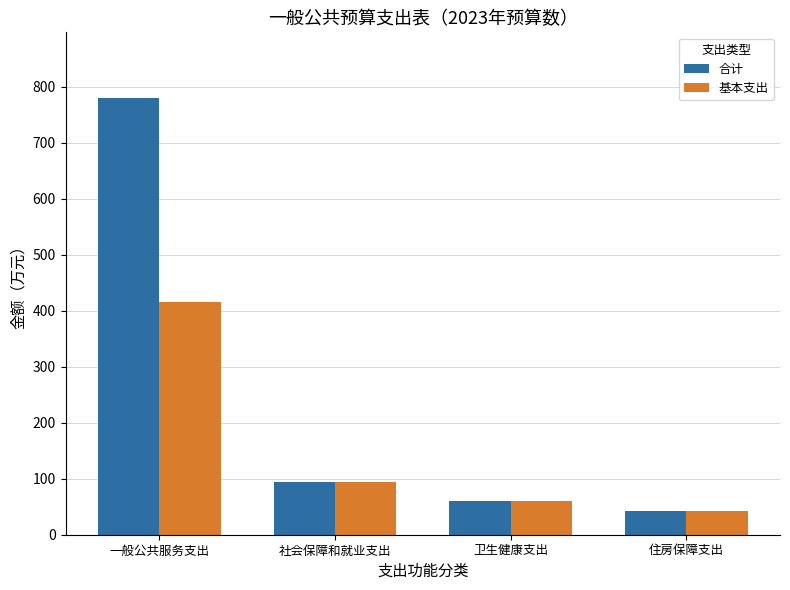

What is the difference between the highest and lowest values at 一般公共服务支出?

364.0